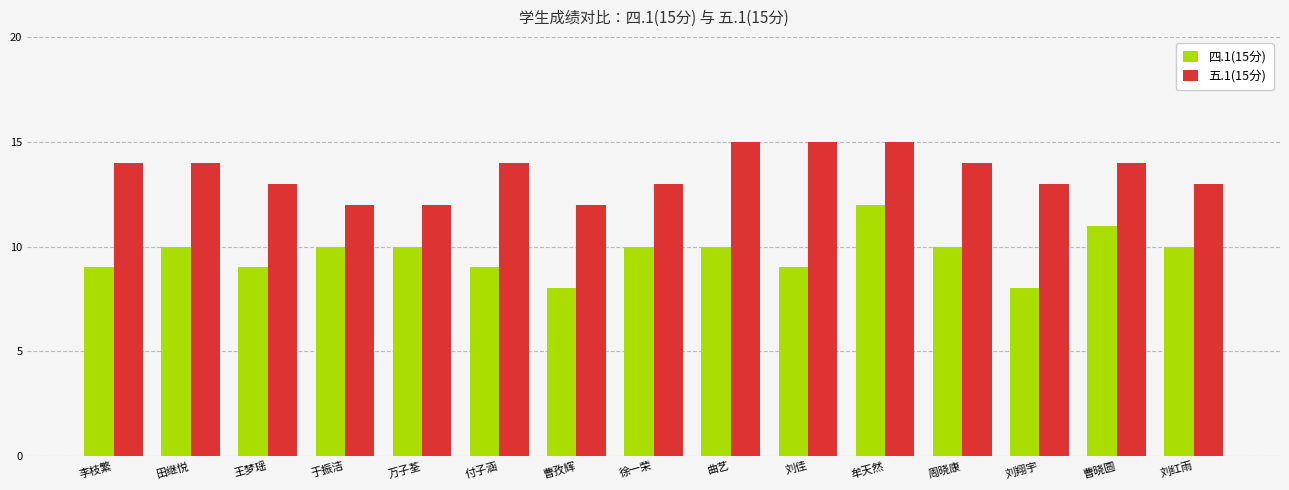

Count the 五.1(15分) values in the range 13 to 14.

9